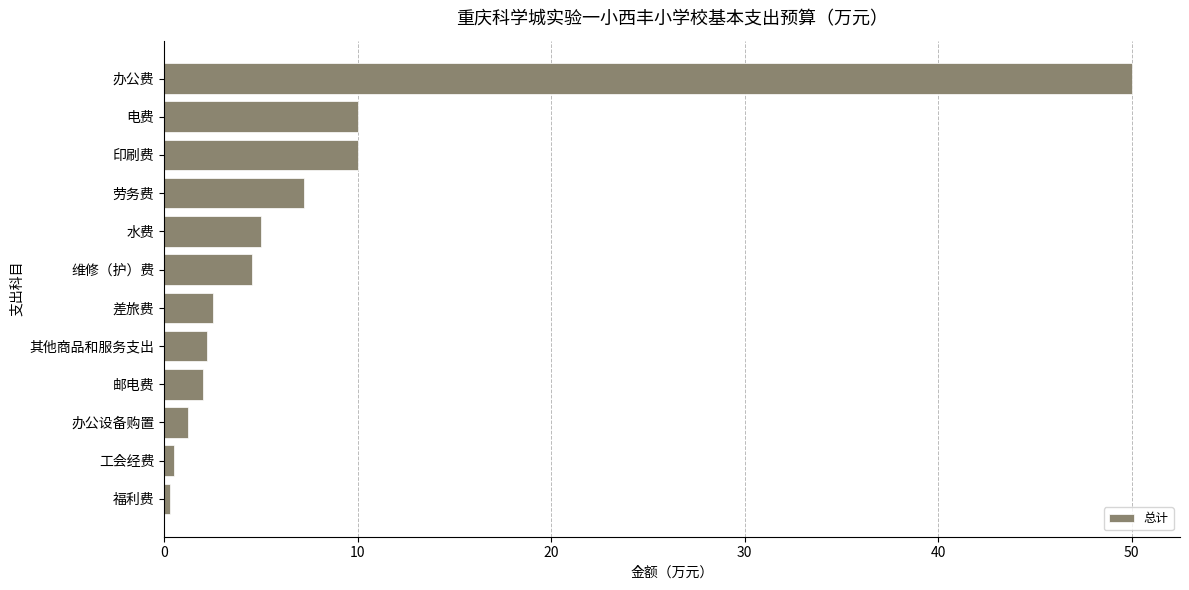

Count the number of values greater than 4.

6